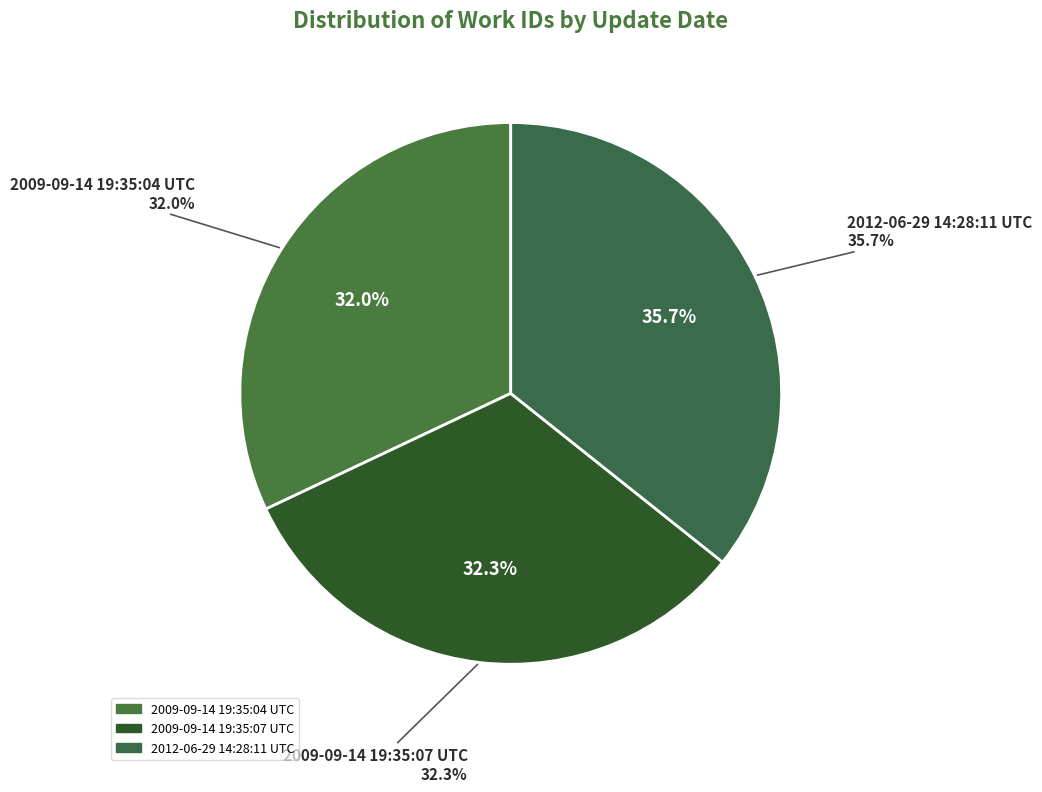

The 2009-09-14 19:35:04 UTC slice represents 42% of the pie. True or false?

False